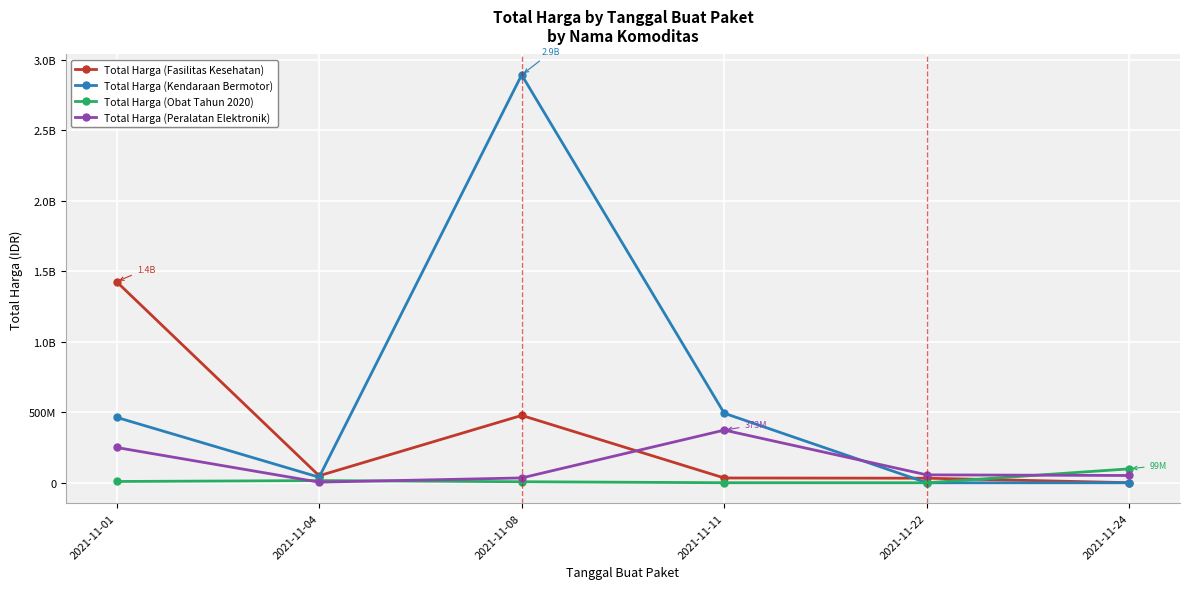

Does the chart have visible grid lines?

Yes